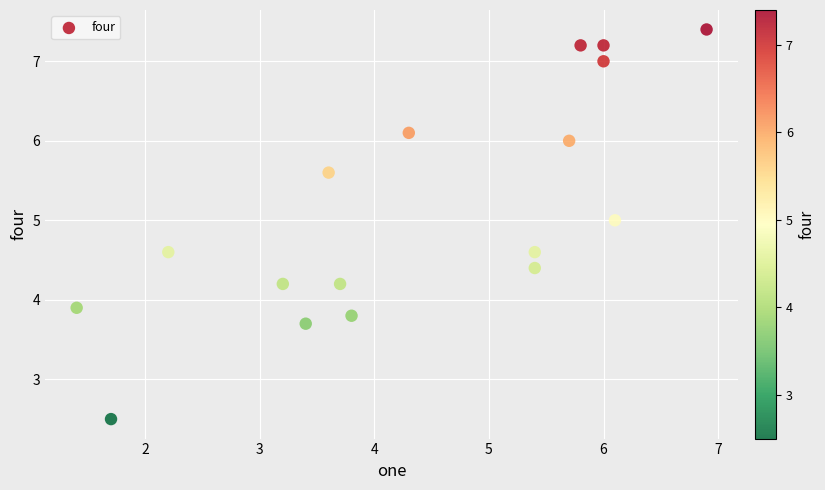

What Y value in the scatter plot is closest to 4?

3.9